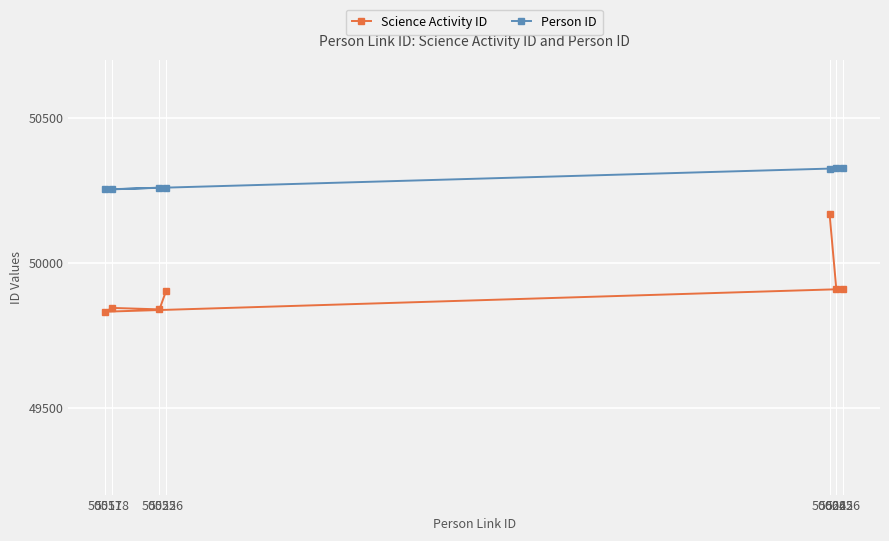

Rank the series by their maximum value, from lowest to highest.

Science Activity ID, Person ID